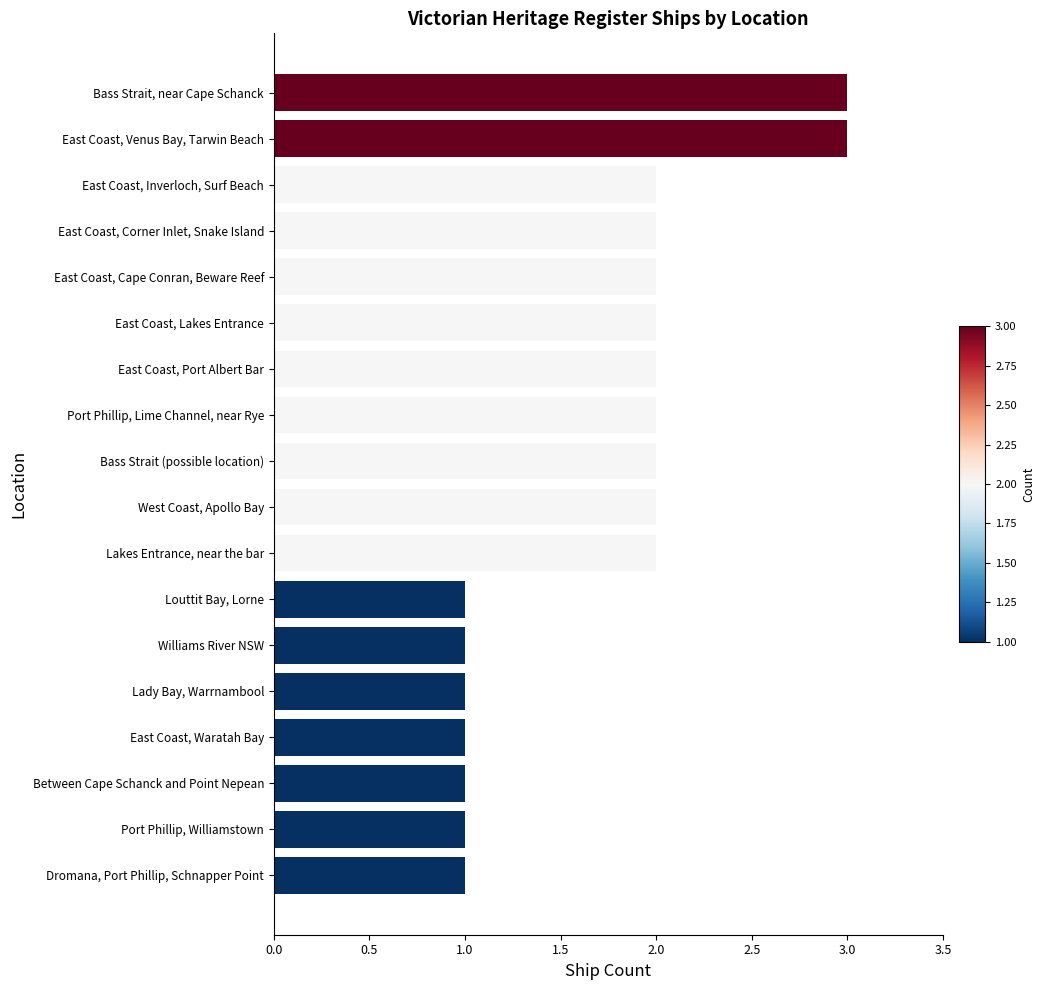

Count the number of data series in this chart.

1